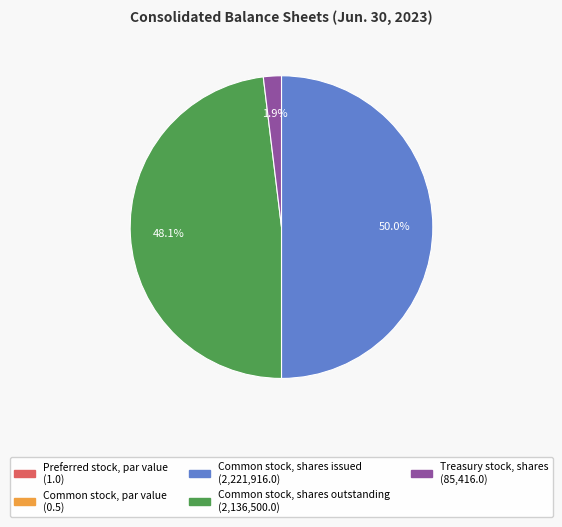

To the nearest percent, what percentage of the pie is Treasury stock, shares?

2%